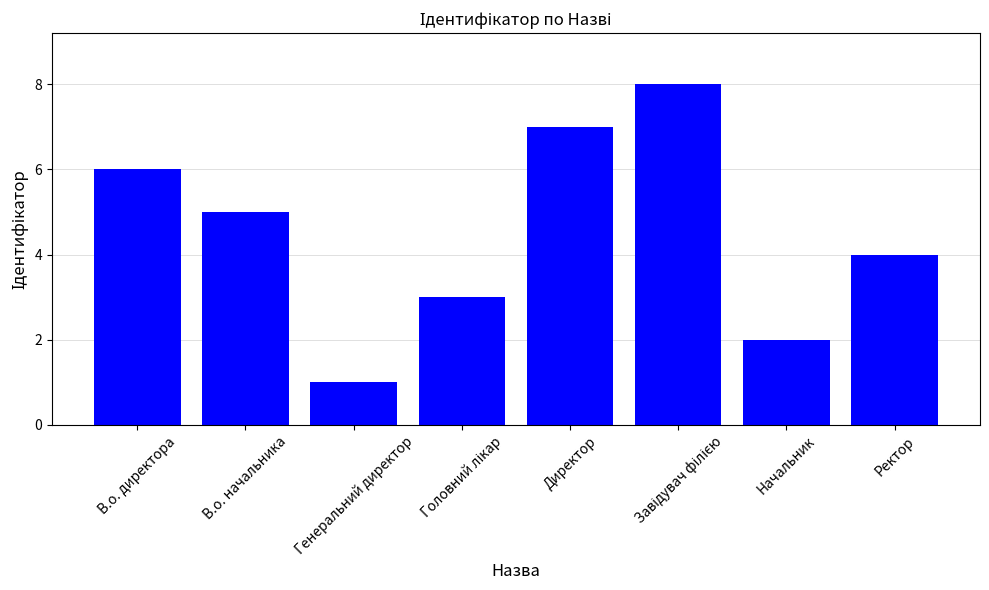

What is the label of the 6th bar from the right?

Генеральний директор